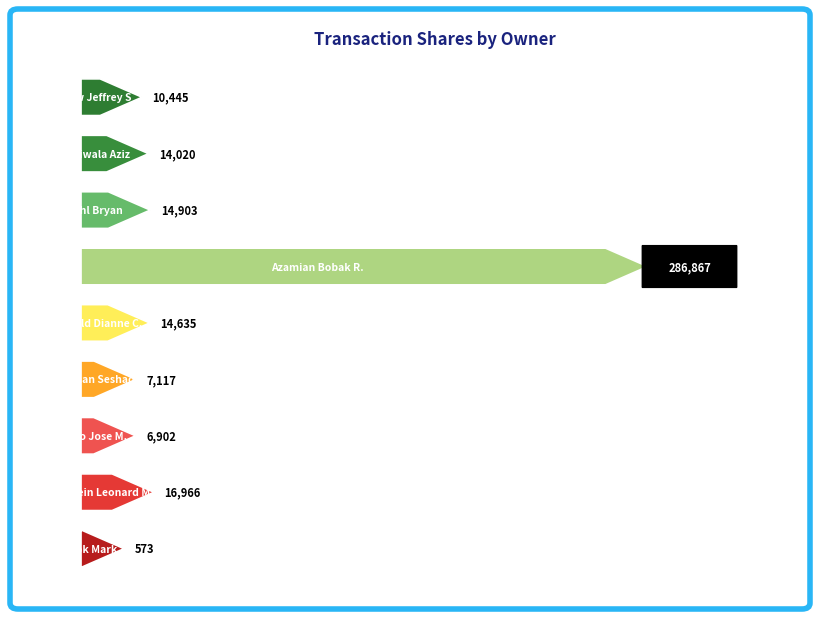

Between Whitfield Dianne C. and Farrow Jeffrey S, which is larger?

Whitfield Dianne C.